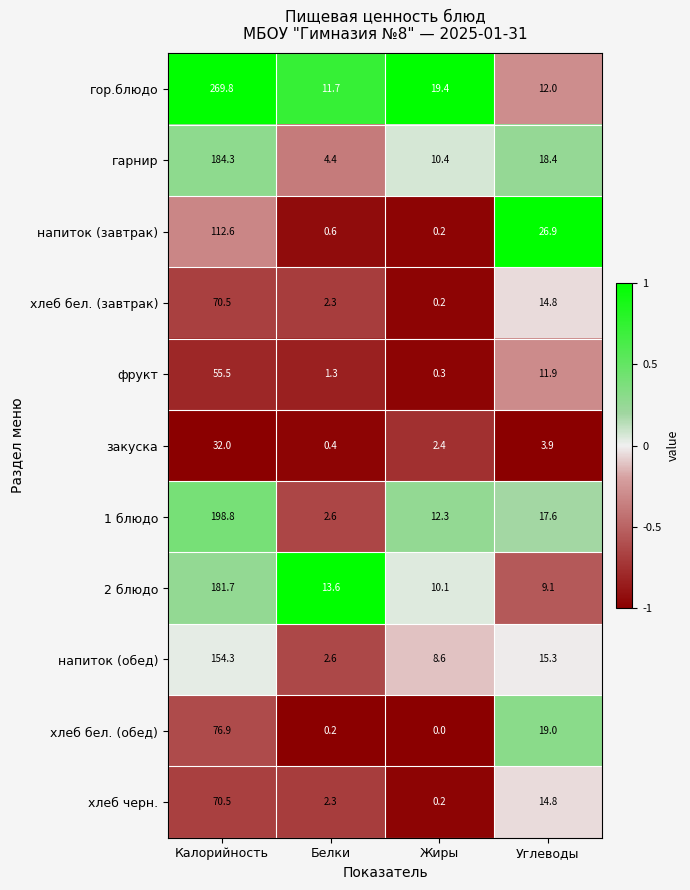

How many data points in закуска are less than 3?

2